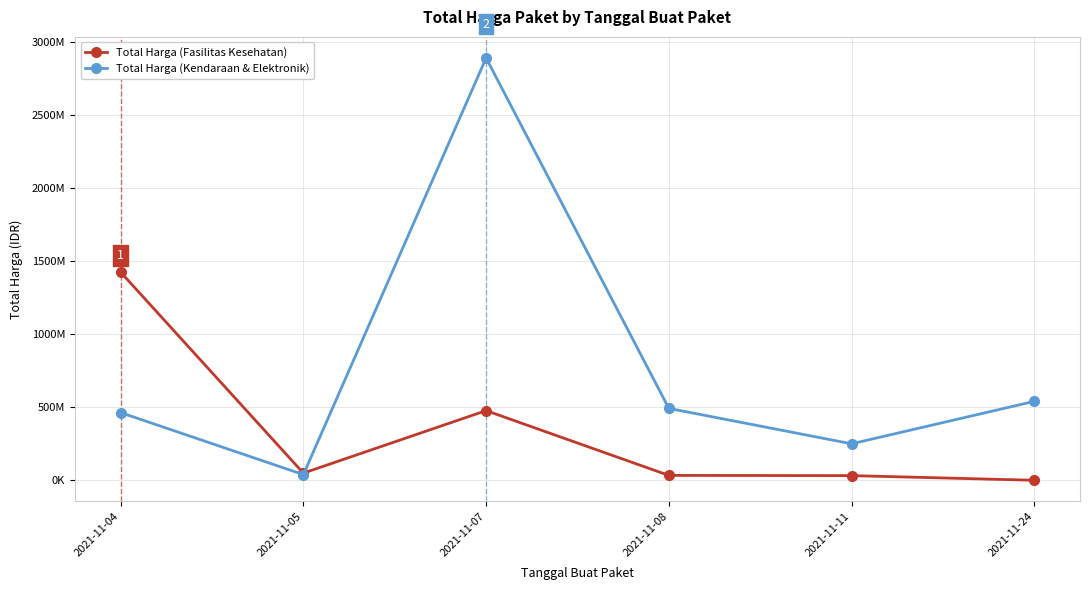

What is the value of the Total Harga (Fasilitas Kesehatan) point at the 3rd from the left?

477600000